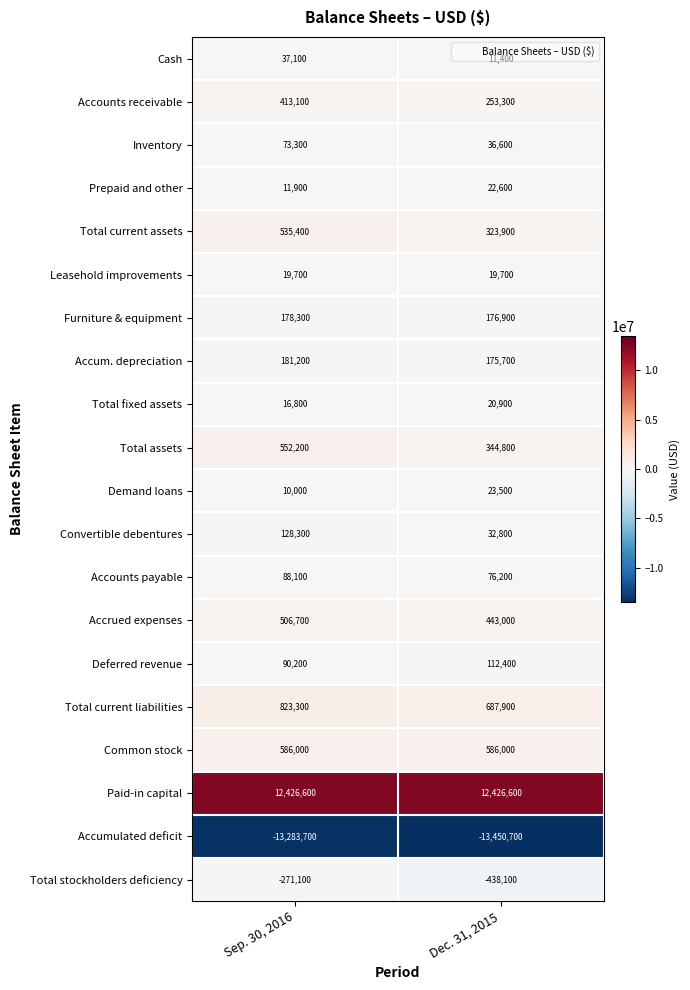

True or false: Total current liabilities has a value of 687900 at Dec. 31, 2015.

True